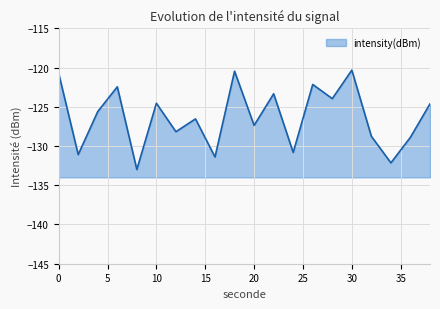

What is the difference between the second highest and second lowest values?

11.7